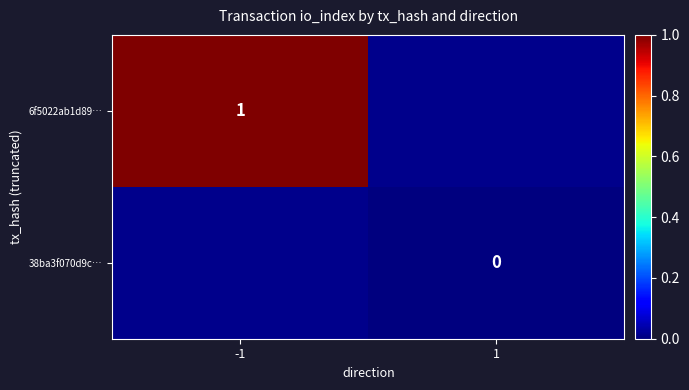

At how many categories does at least one series exceed 0?

1